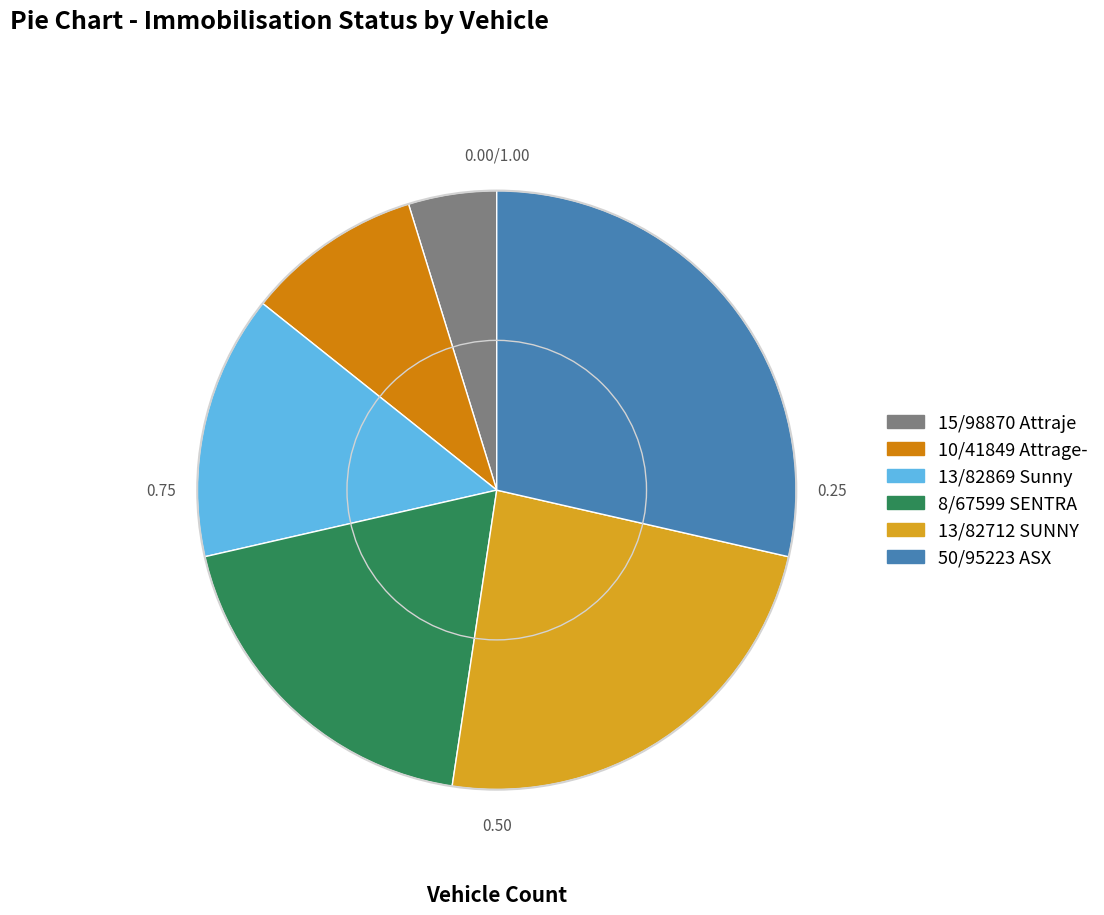

Is the sum of 8/67599 SENTRA and 50/95223 ASX greater than half?

No